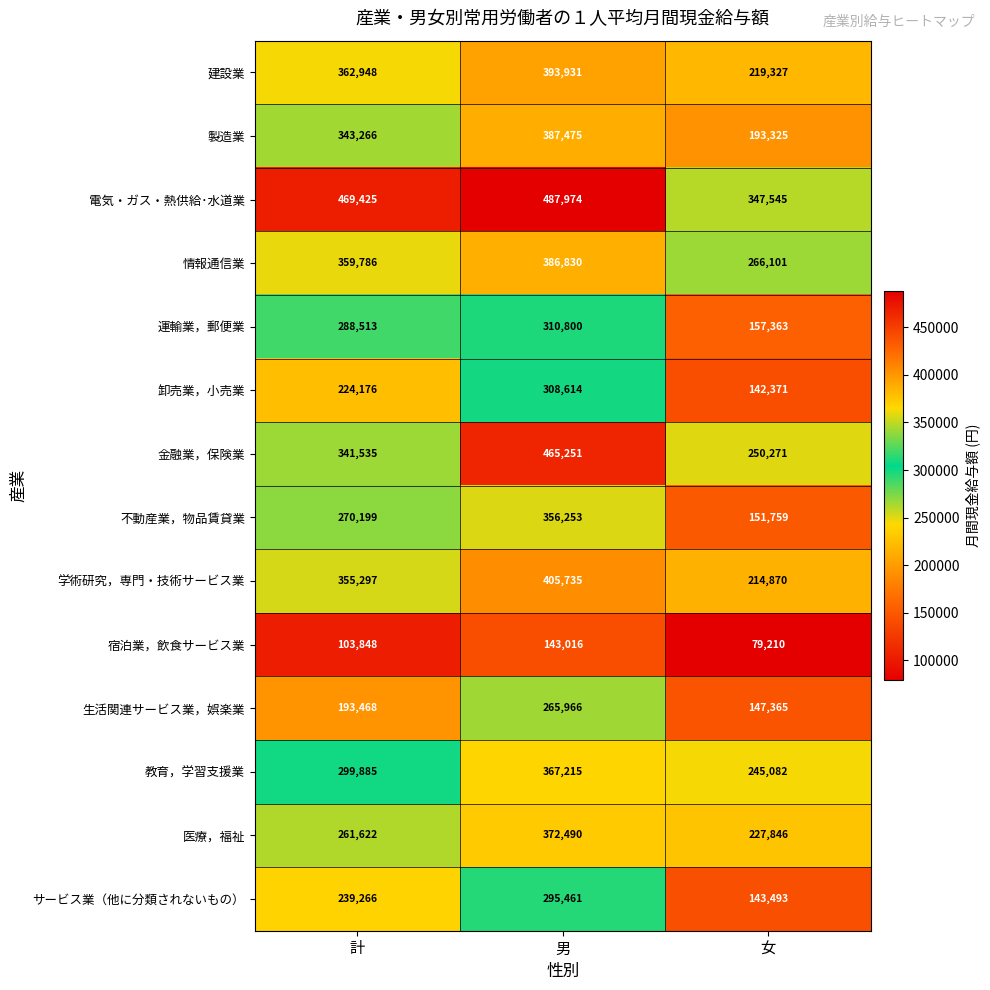

What is the difference between the 医療，福祉 values at 女 and 計?

33776